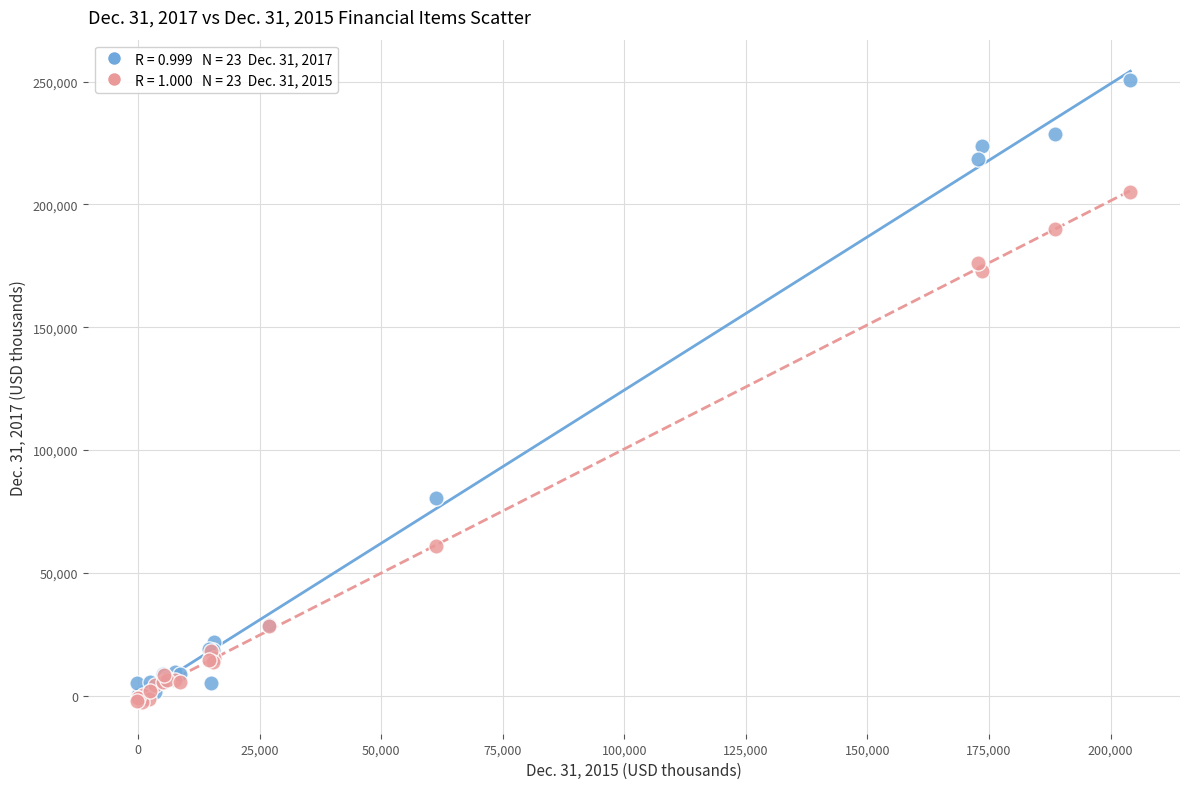

Across all series, what Y value is closest to 123937?

80331.0